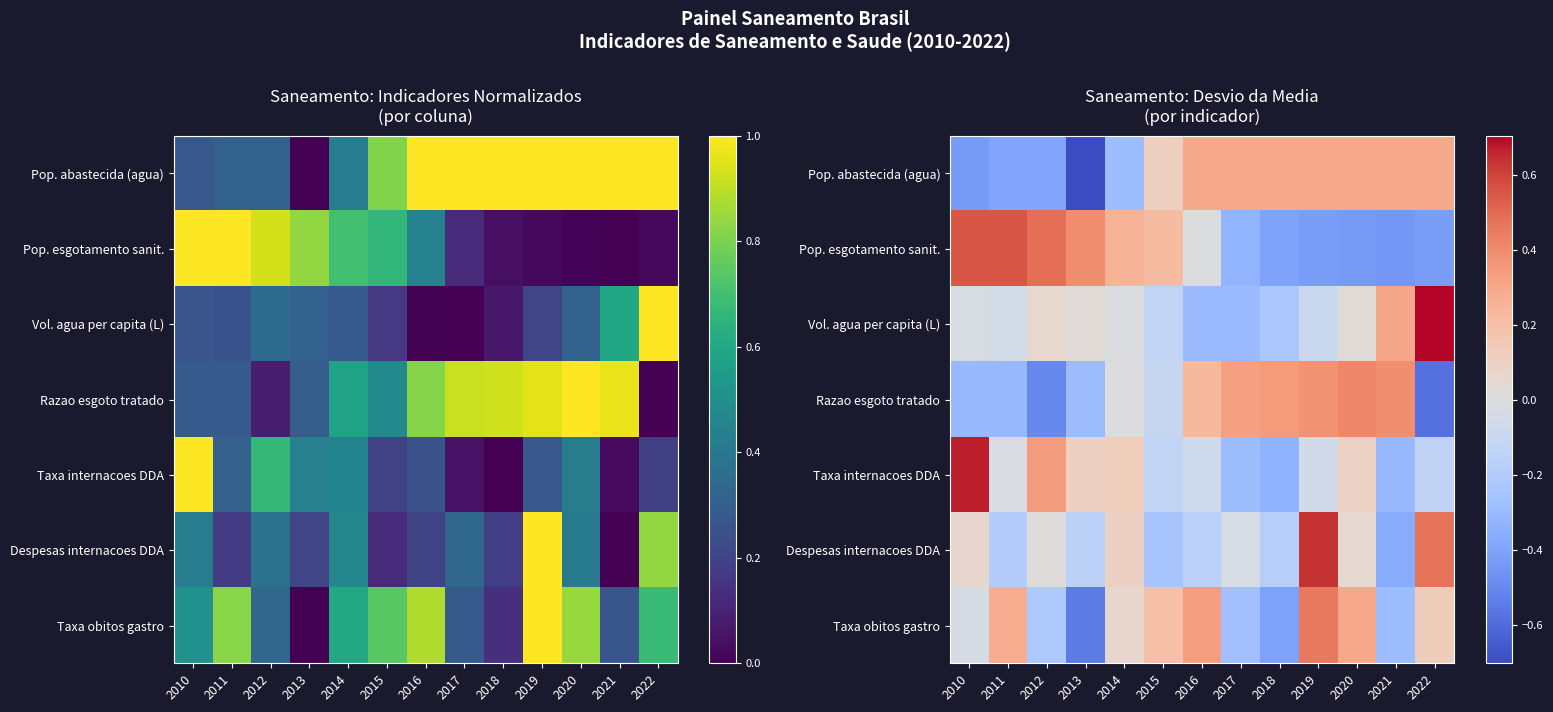

How many values in Vol. agua per capita (L) are above zero?

5